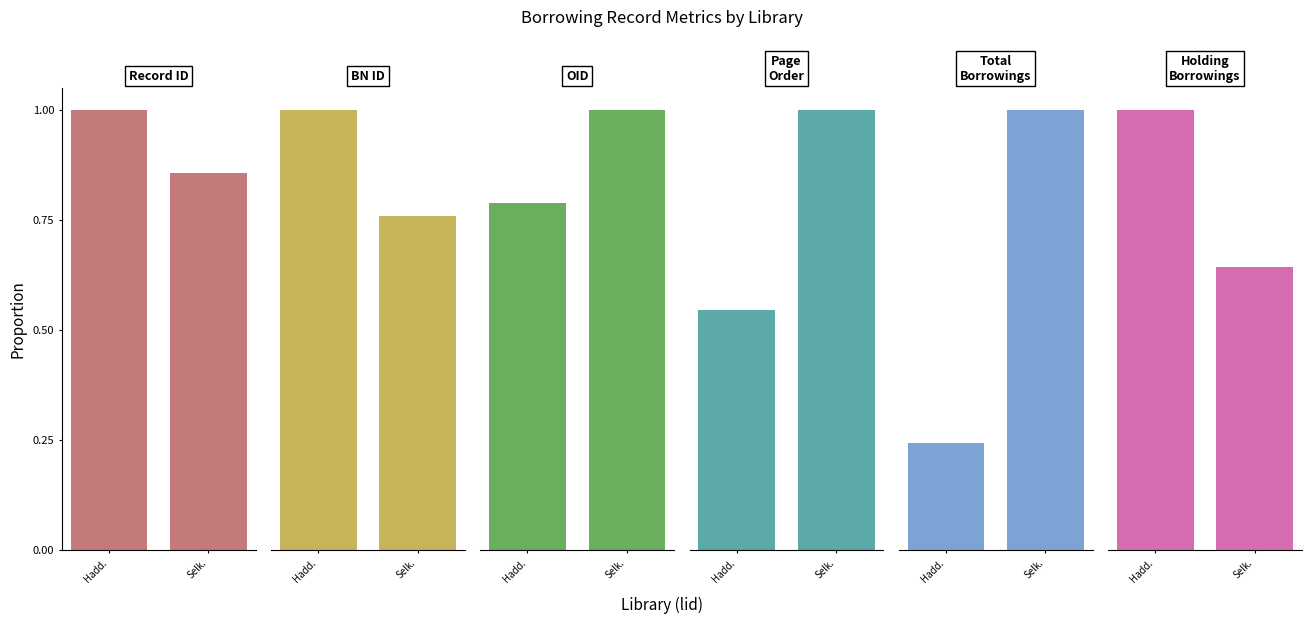

Which series has the largest range (max minus min)?

borrowings